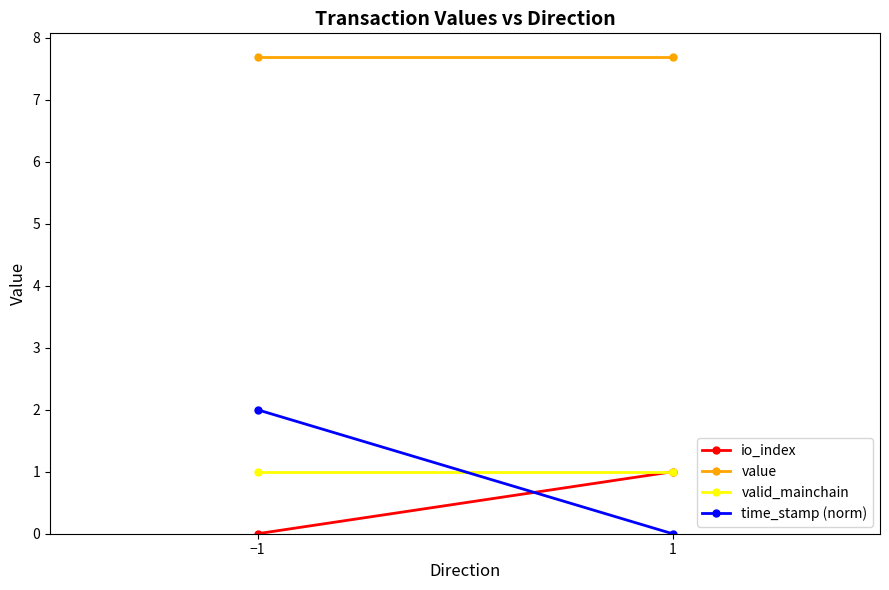

Where is time_stamp (norm) nearest to the value 1?

−1